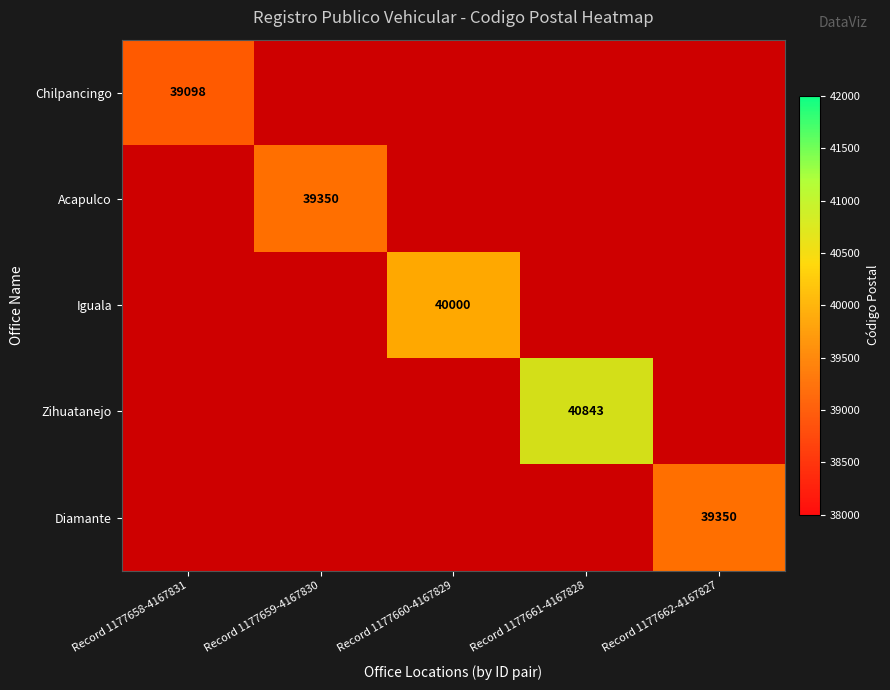

What is the minimum value shown in the chart?

39098.0